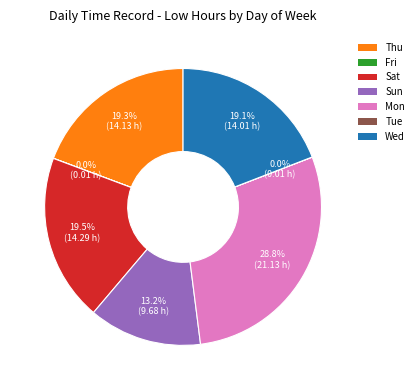

Which slice is the largest?

Mon